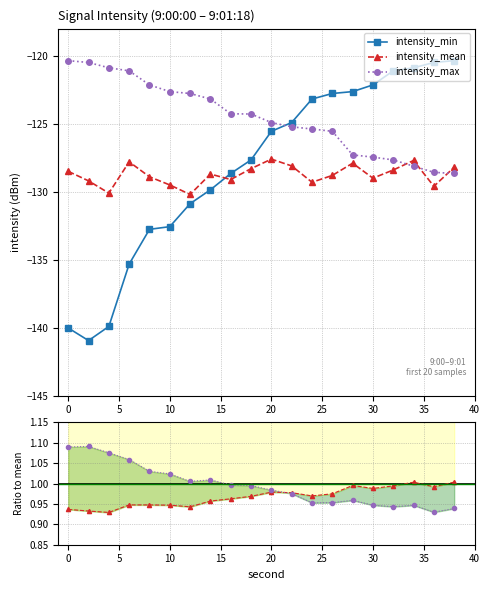

Between 2 and 12, which series saw the biggest shift?

intensity_min